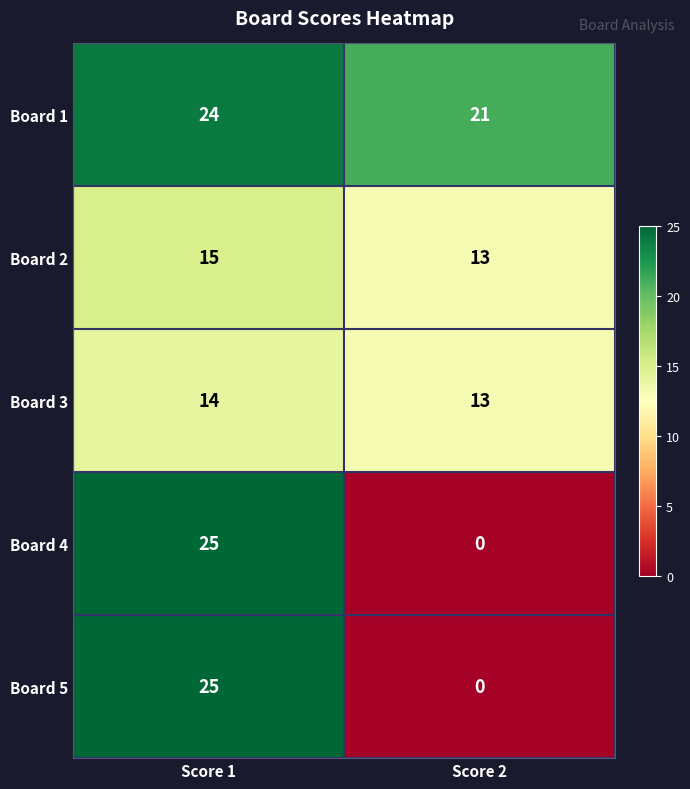

What is the total value across all series at Score 1?

103